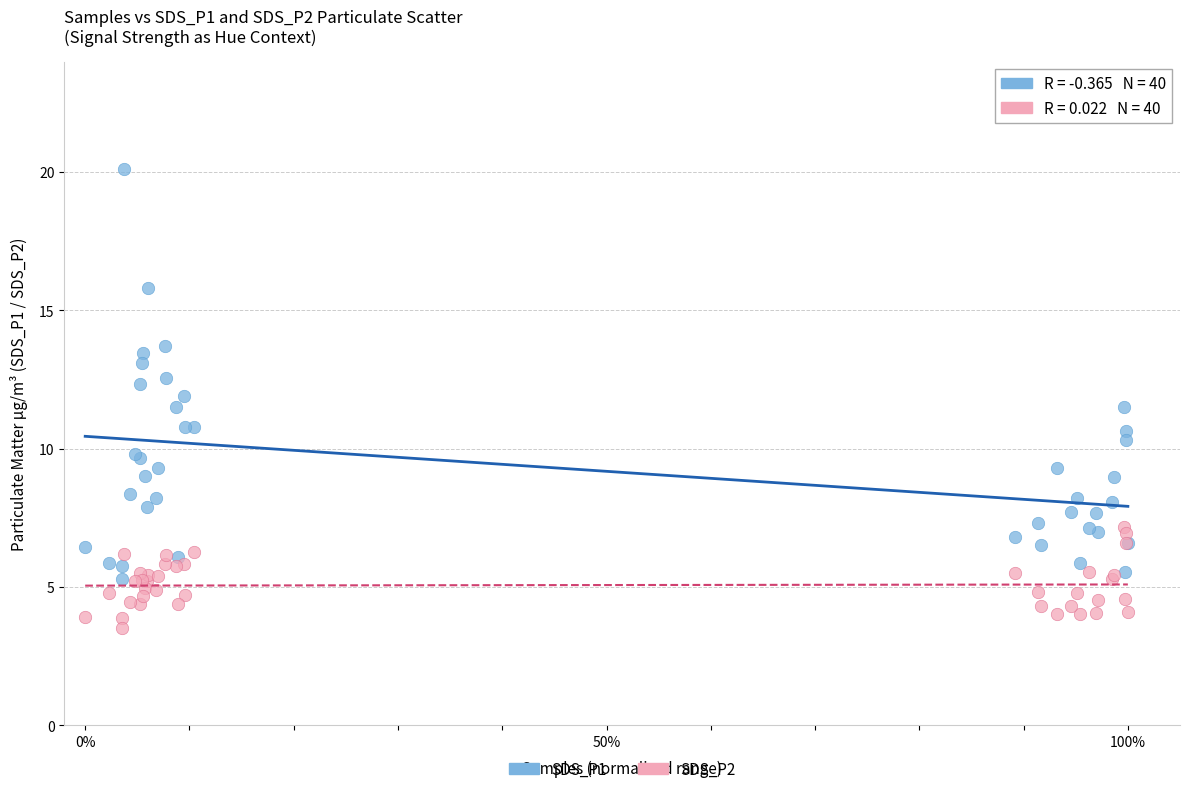

Which series has the largest Y range (max minus min)?

SDS_P1